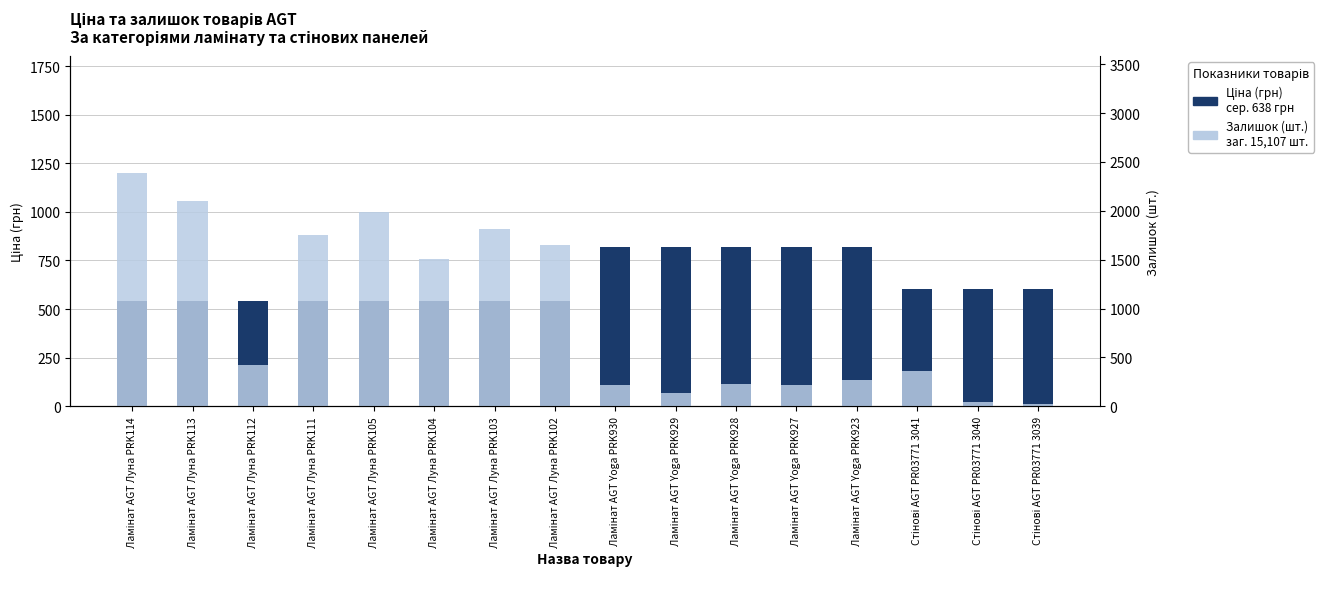

Rank the series by their maximum value, from highest to lowest.

Залишок (шт.), Ціна (грн)